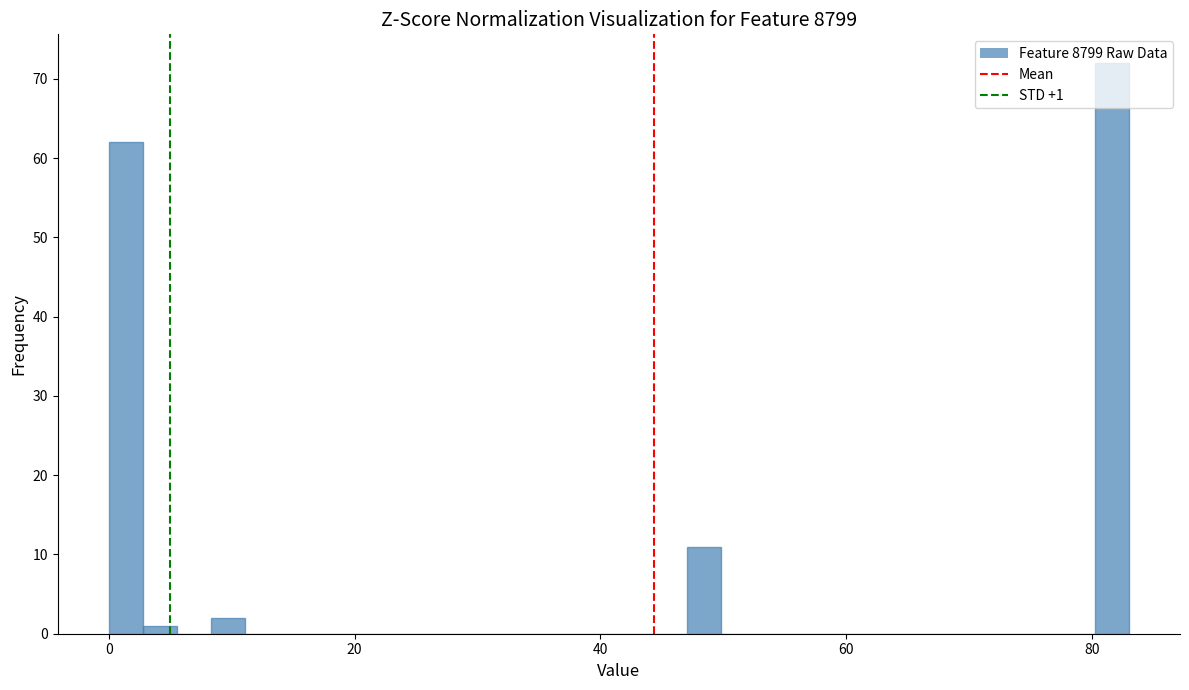

Around what value on the x-axis is the tallest bar? Give the approximate position of its centre, as read against the axis.

82